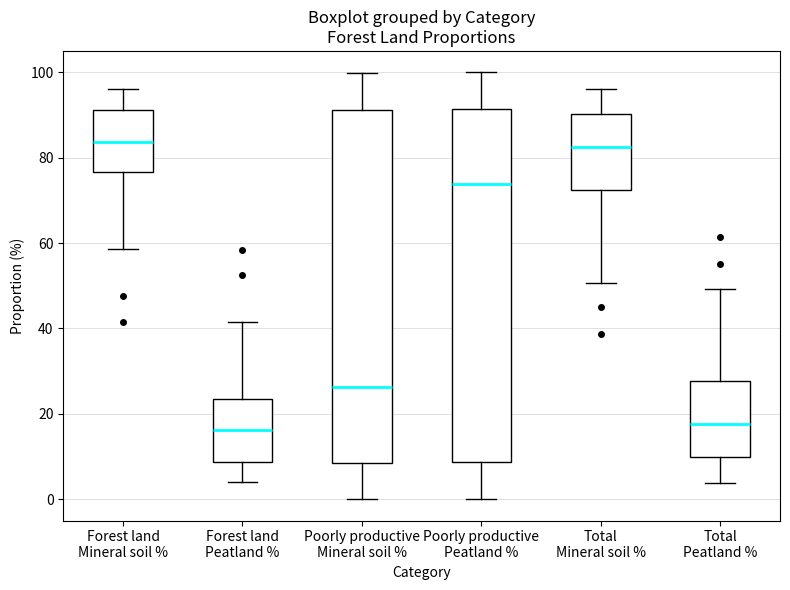

Reading left to right, transcribe this box plot: for each box, give where its median line is, the range the box spans, and where its two whiskers end, as read against the y-axis. The values are not printed on the chart, so give them approximately, as read against the axis.

Forest land Mineral soil %: median 84, box 76 to 92, whiskers 58 to 96
Forest land Peatland %: median 16, box 8 to 24, whiskers 4 to 42
Poorly productive Mineral soil %: median 26, box 8 to 92, whiskers 0 to 100
Poorly productive Peatland %: median 74, box 8 to 92, whiskers 0 to 100
Total Mineral soil %: median 82, box 72 to 90, whiskers 50 to 96
Total Peatland %: median 18, box 10 to 28, whiskers 4 to 50